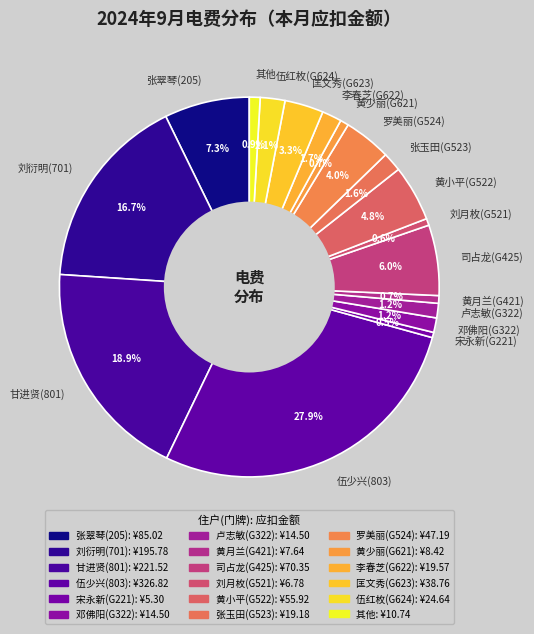

Which has a higher value, 黄月兰(G421) or 司占龙(G425)?

司占龙(G425)